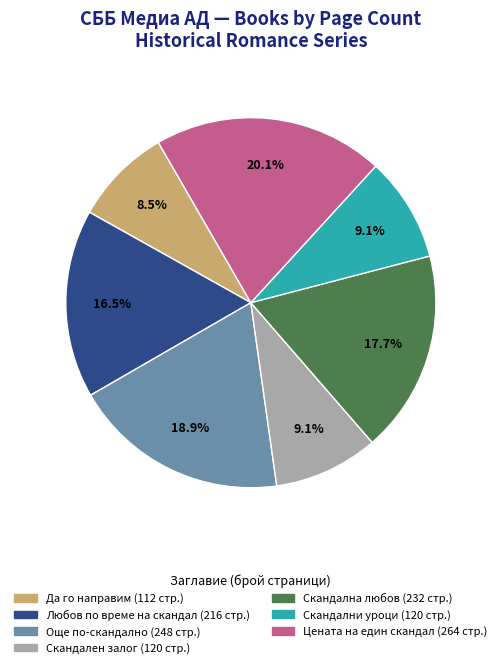

What is the total percentage of Скандална любов and Цената на един скандал?

37.8%